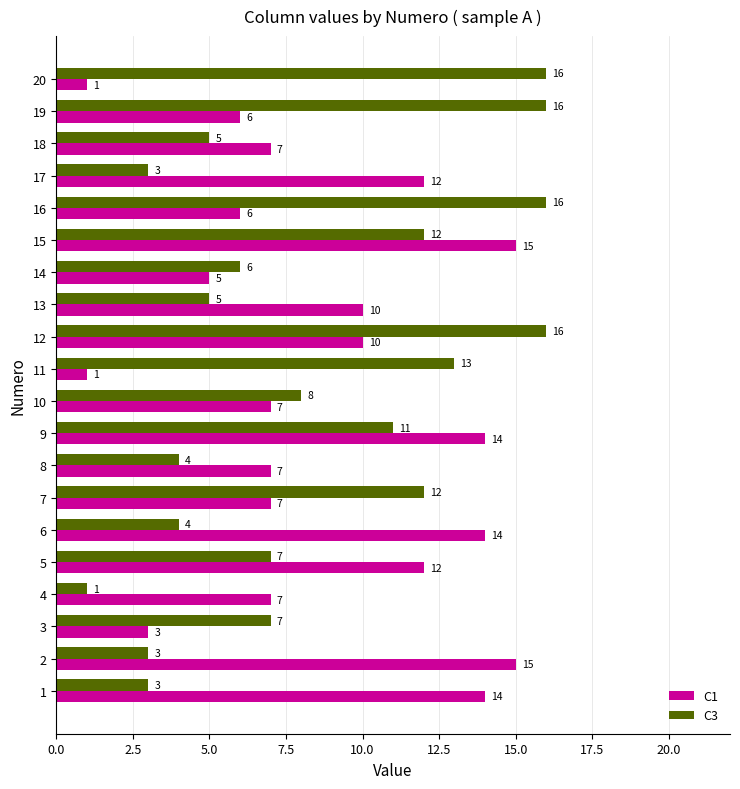

What is the difference between the C1 values at 13 and 12?

0